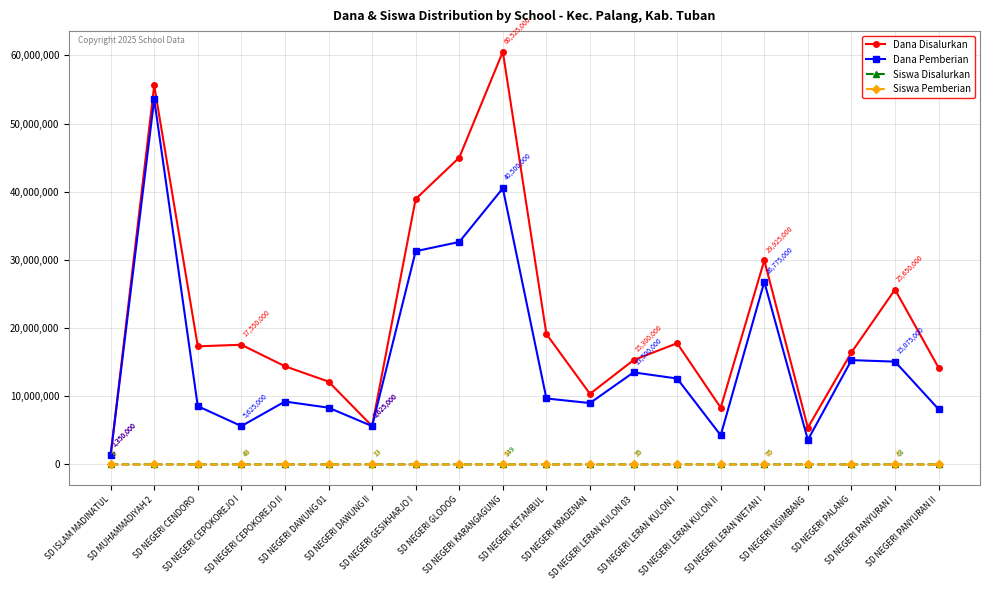

Which series has the widest spread of values?

Dana Disalurkan